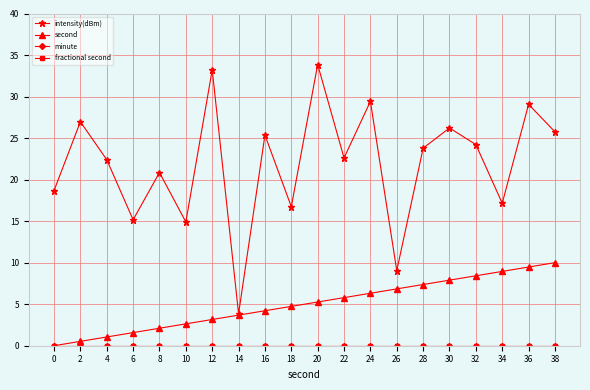

True or false: second and minute cross at least once.

False